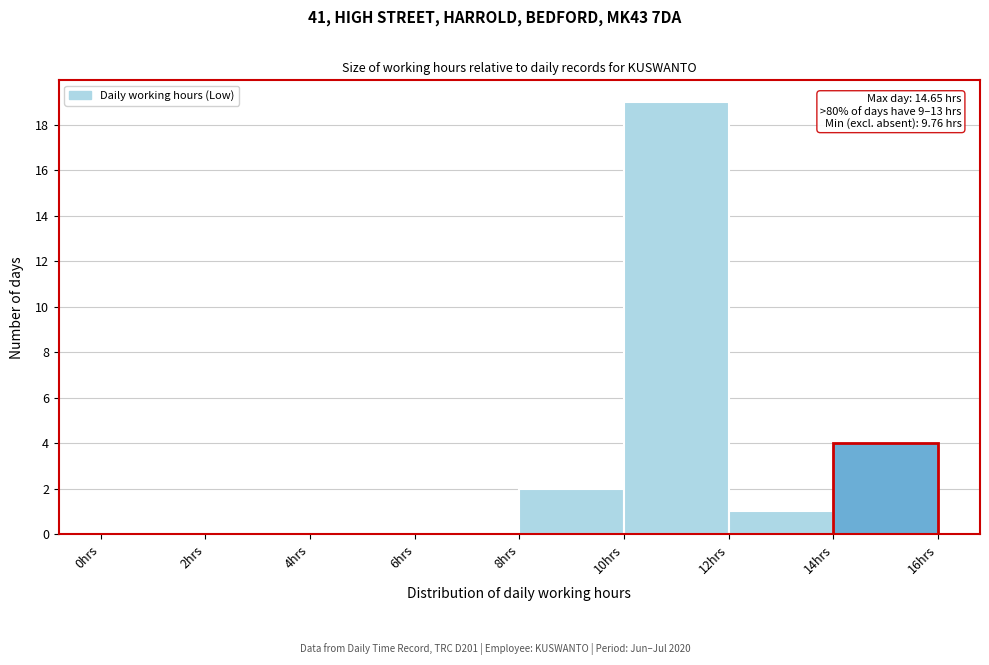

Over which range of the x-axis is the bar tallest?

10 to 12